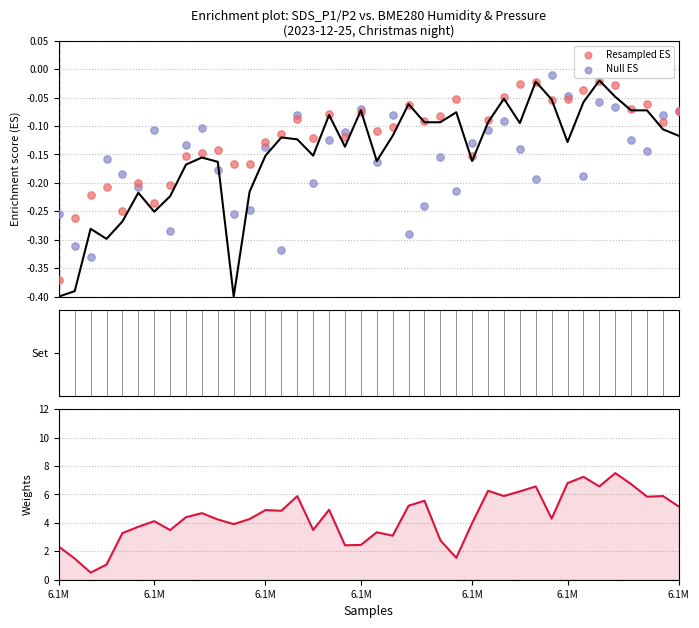

Which series has the largest total across all categories?

Weights